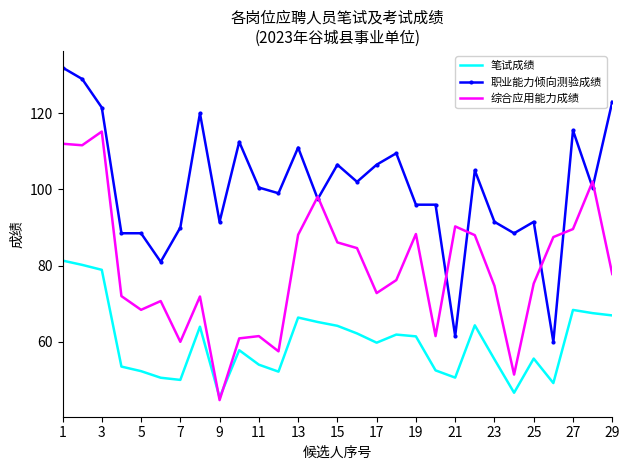

List the series in order of their peak value, highest first.

职业能力倾向测验成绩, 综合应用能力成绩, 笔试成绩